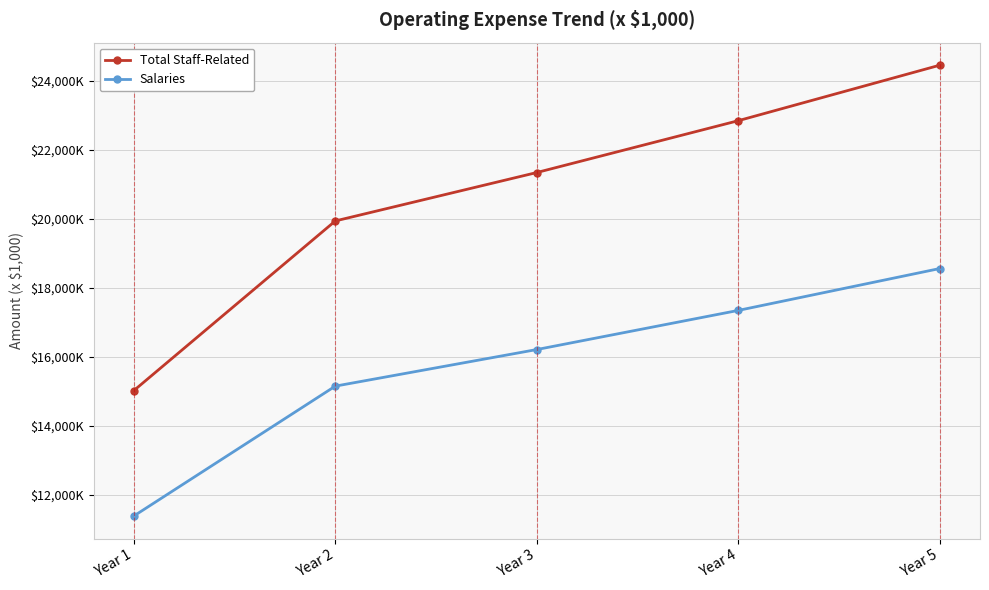

True or false: Salaries and Total Staff-Related intersect in this chart.

False